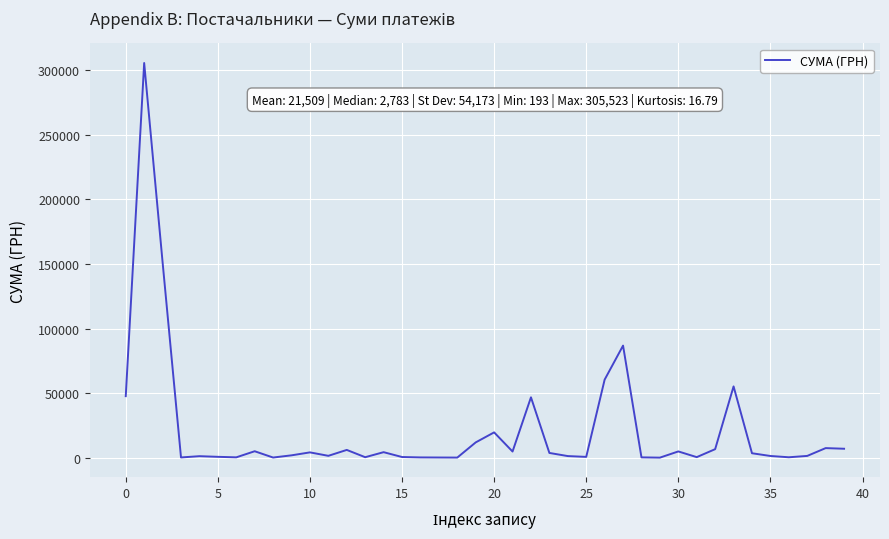

What is the maximum value shown in the chart?

305523.0